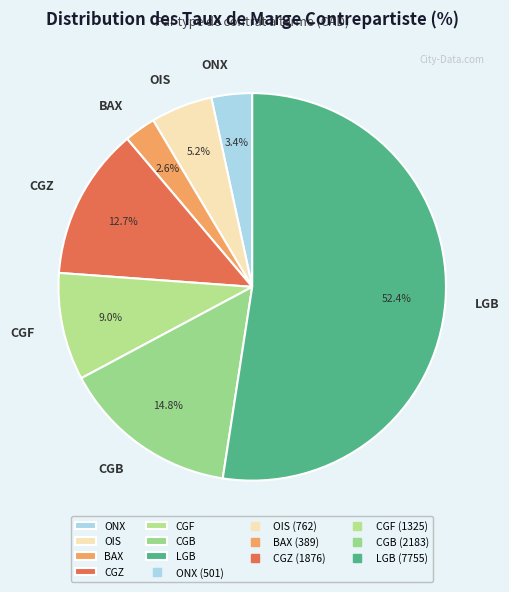

What is the smallest slice in the pie chart?

BAX